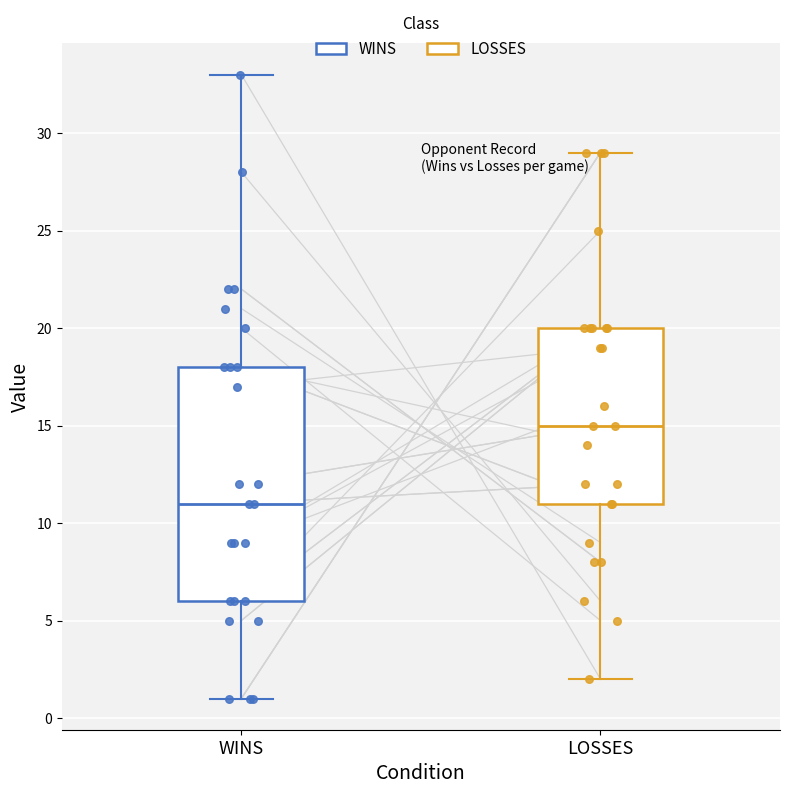

Comparing the boxes themselves (not the whiskers), which one is the tallest?

WINS